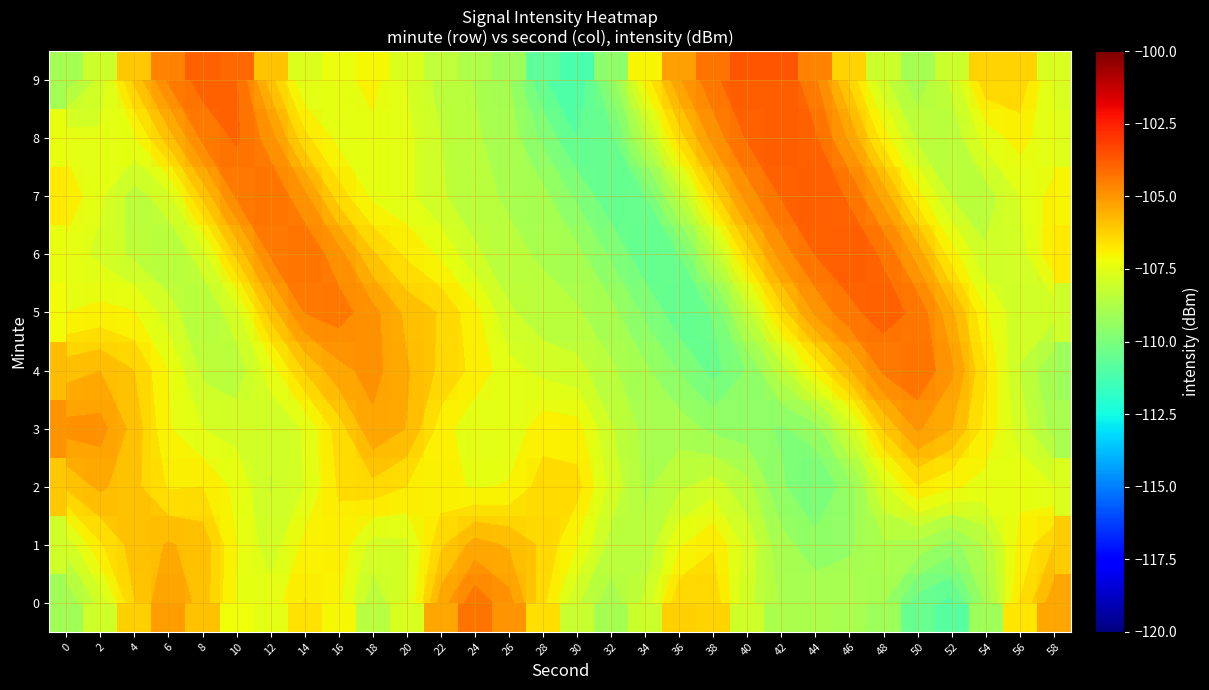

What is the maximum value for 6?

-103.8